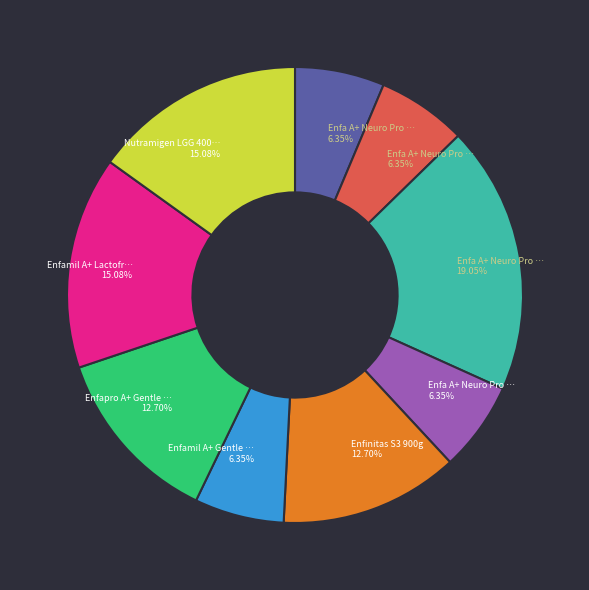

Is there a majority slice in this chart?

No